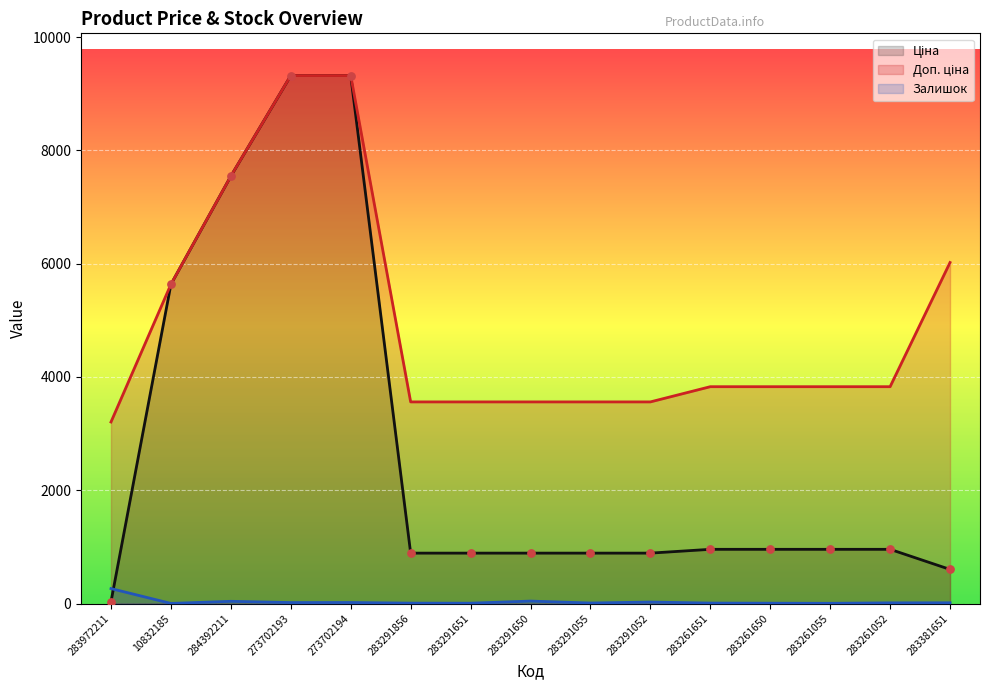

At how many categories does at least one series exceed 8827?

2